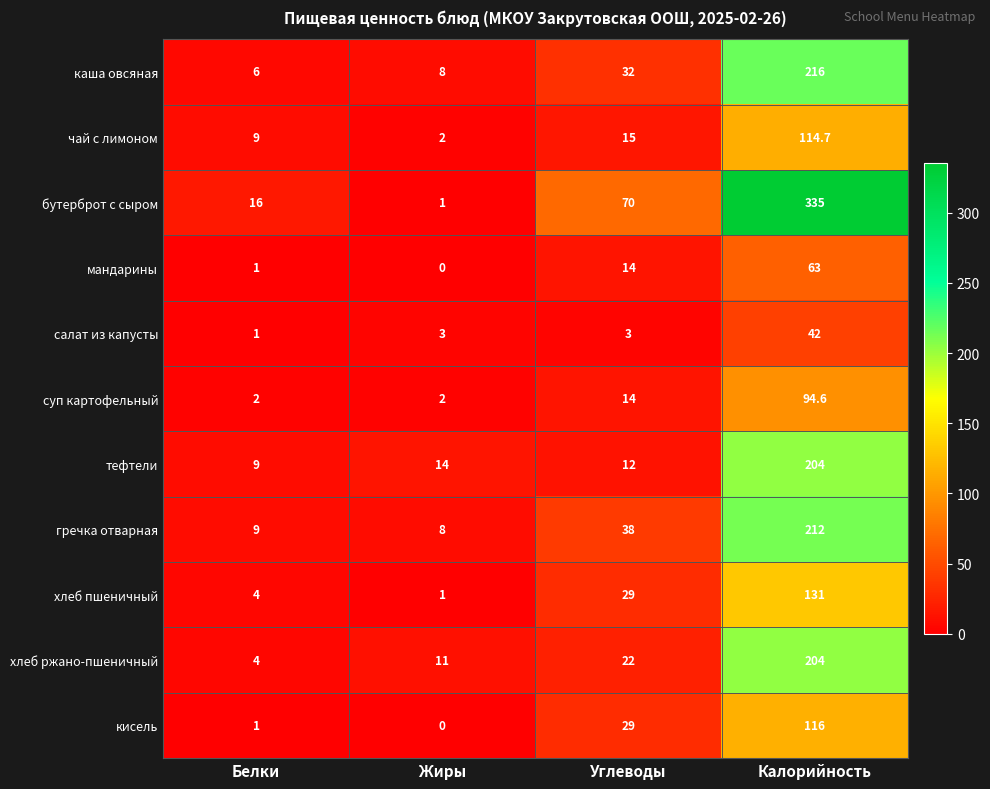

True or false: чай с лимоном has a value of 169.0 at Калорийность.

False